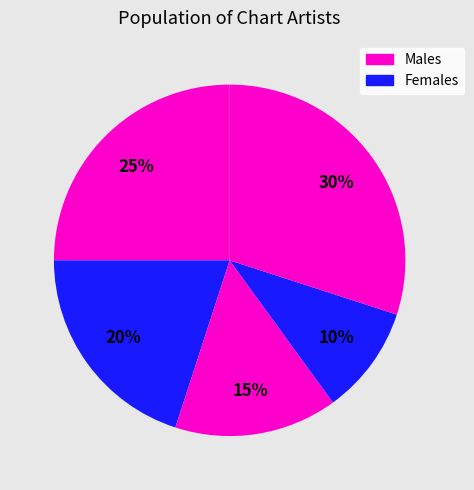

Count the number of slices in the pie.

5